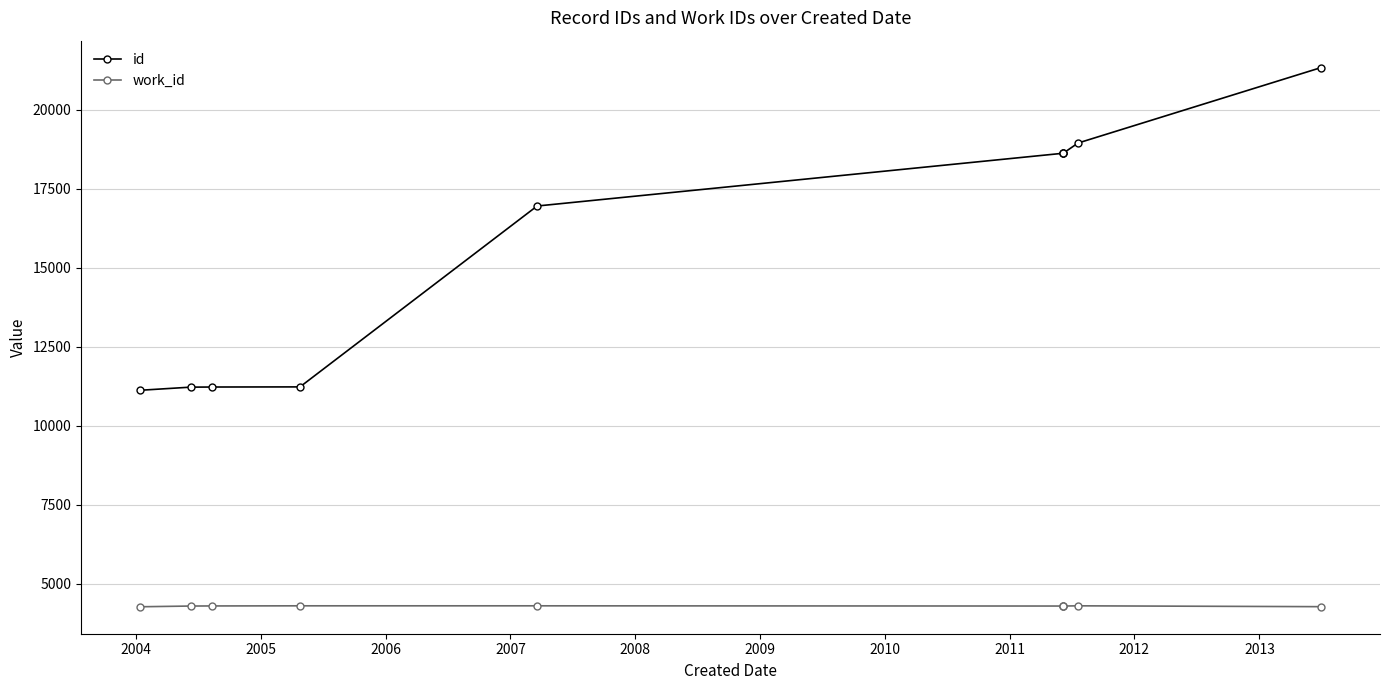

What is the lowest value of the work_id series?

4269